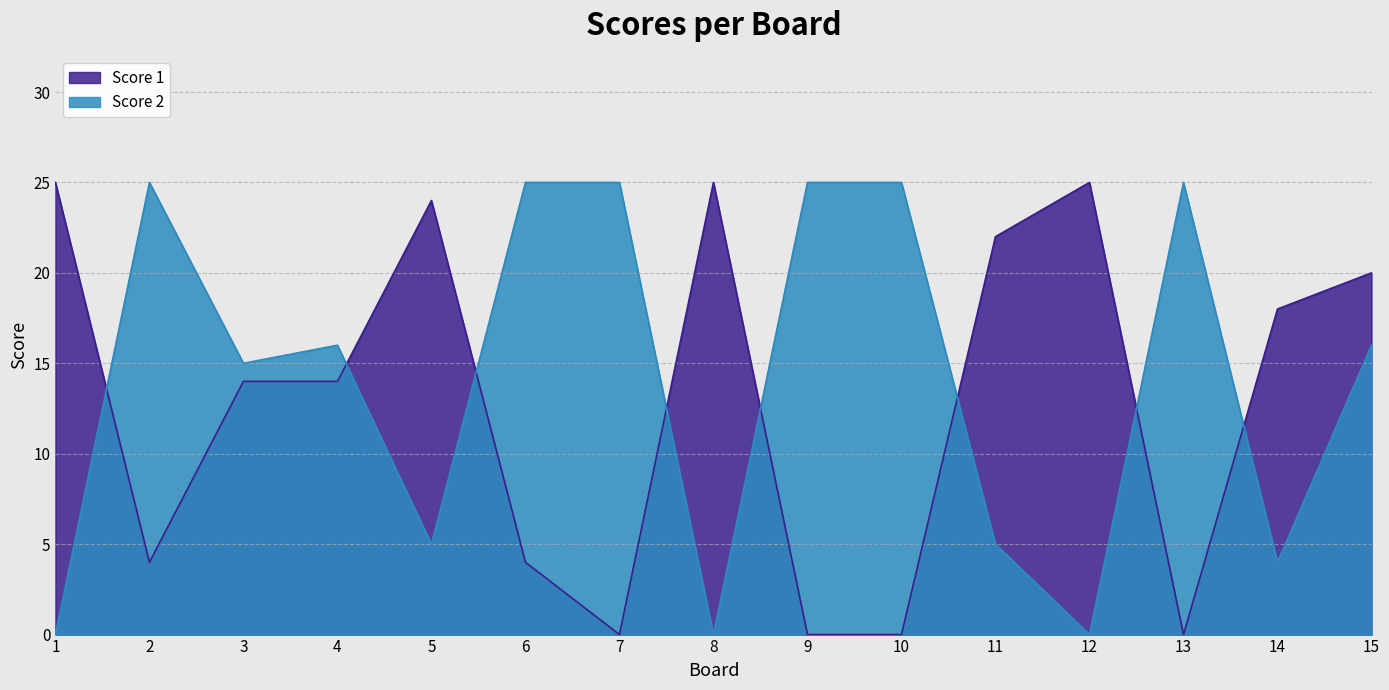

Which series changed the most between 6 and 10?

Score 1